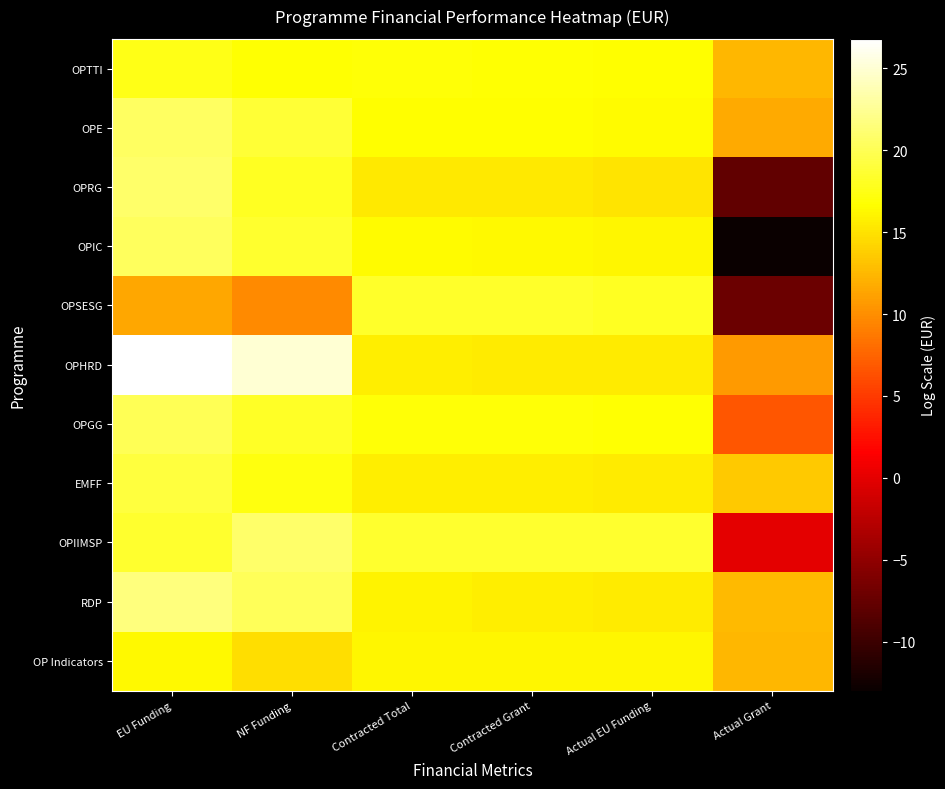

Rank the series at EU Funding from lowest to highest value.

OPSESG, OP Indicators, OPTTI, OPIIMSP, EMFF, OPGG, OPIC, OPE, OPRG, RDP, OPHRD